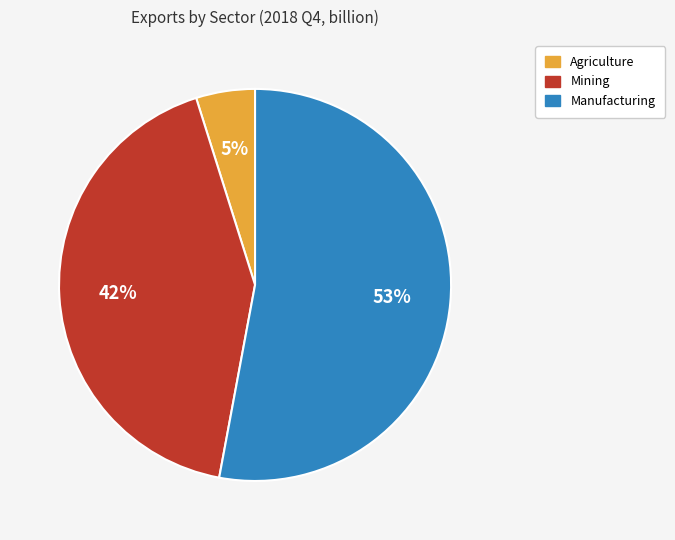

What is the ratio of the value at Mining to the value at Manufacturing?

0.8